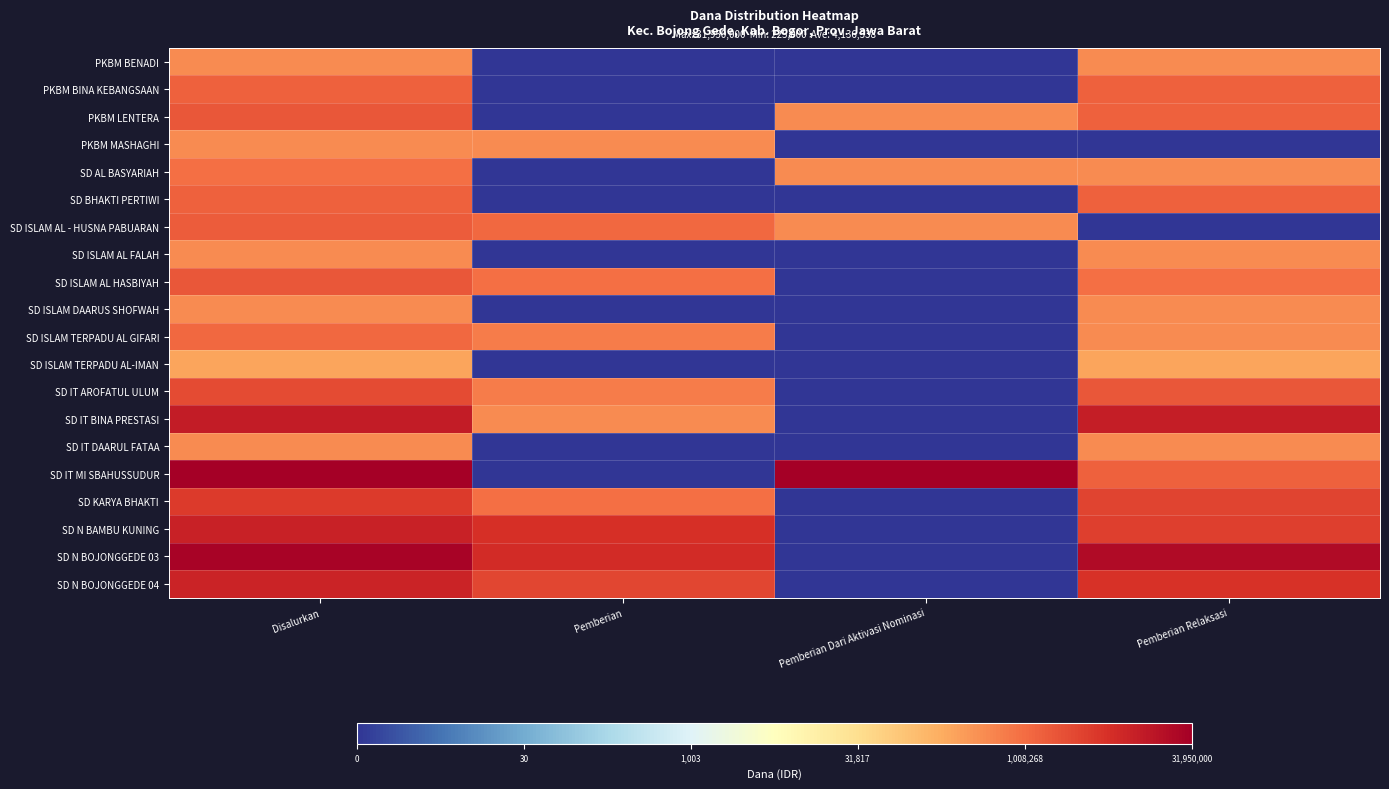

What is the difference between the highest and lowest values at Disalurkan?

2.2